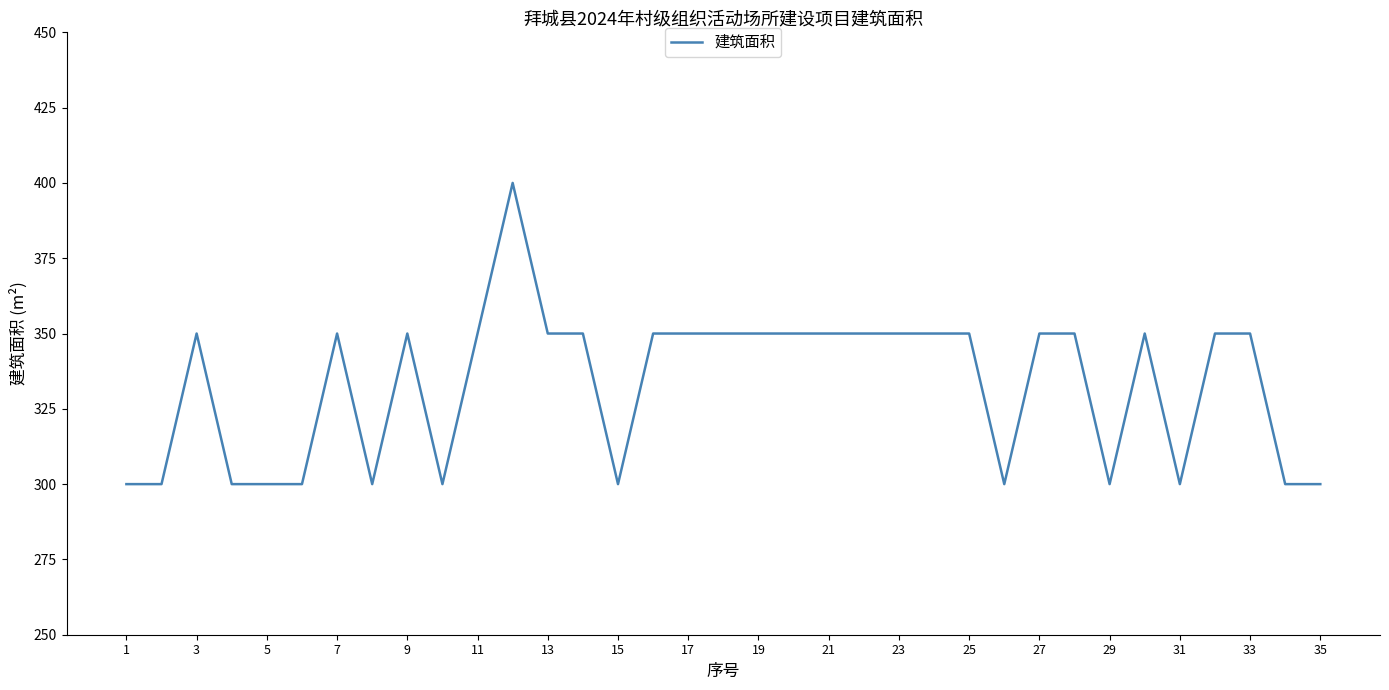

What is the greatest value displayed?

400